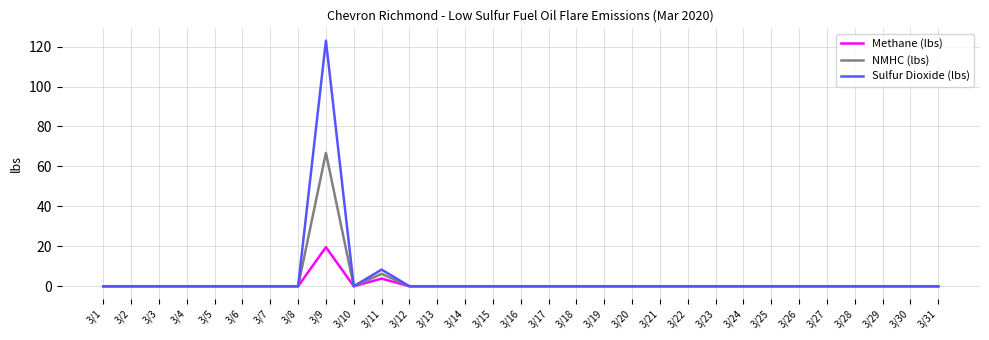

Which category has the highest value in the Sulfur Dioxide (lbs) series?

3/9